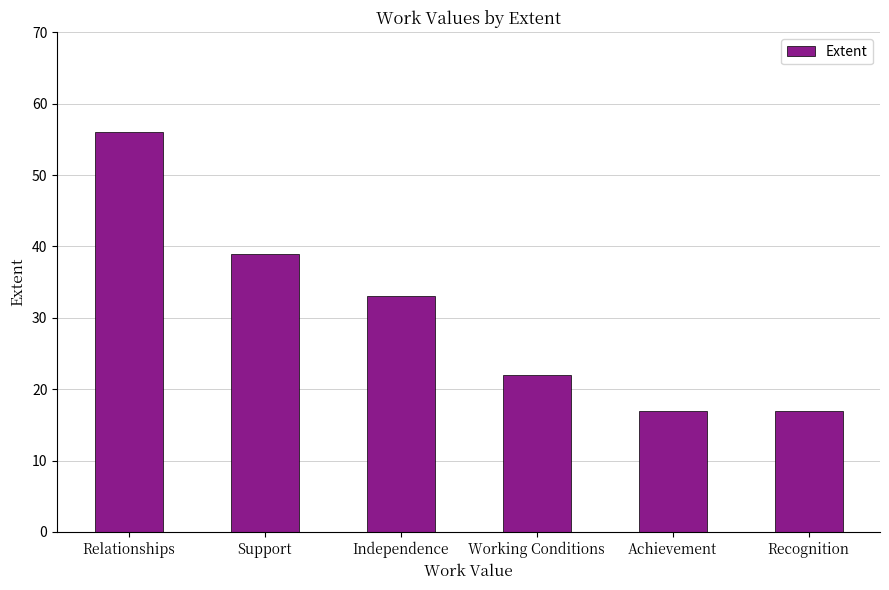

Is it true that the value at Achievement is 17?

True